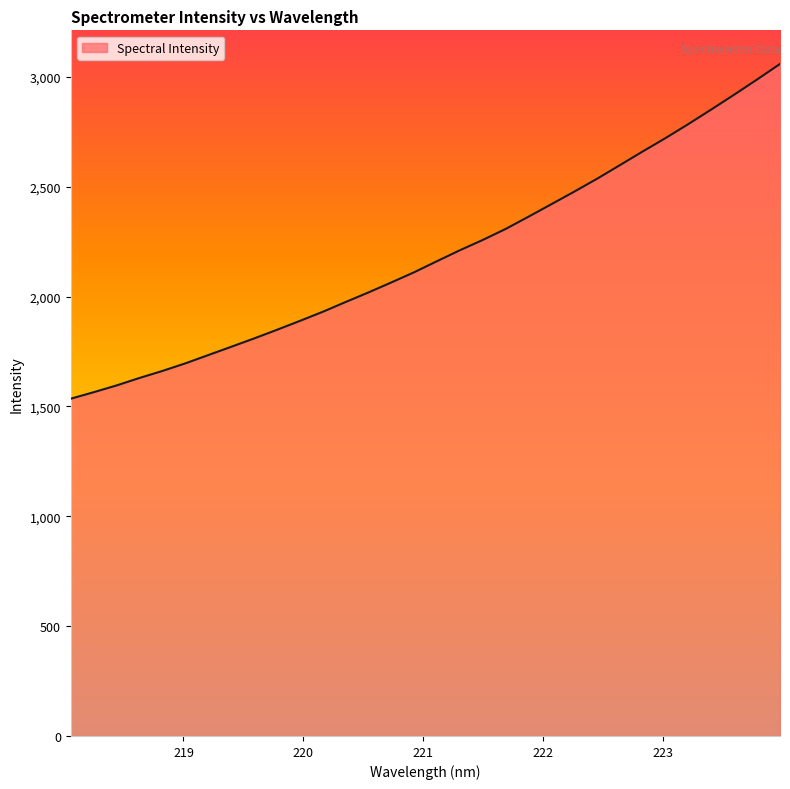

What is the difference between the maximum and minimum values?

1523.7